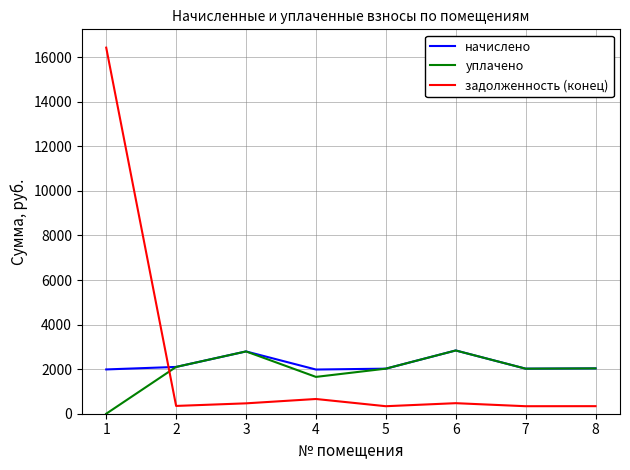

How many positive values does the уплачено series have?

7